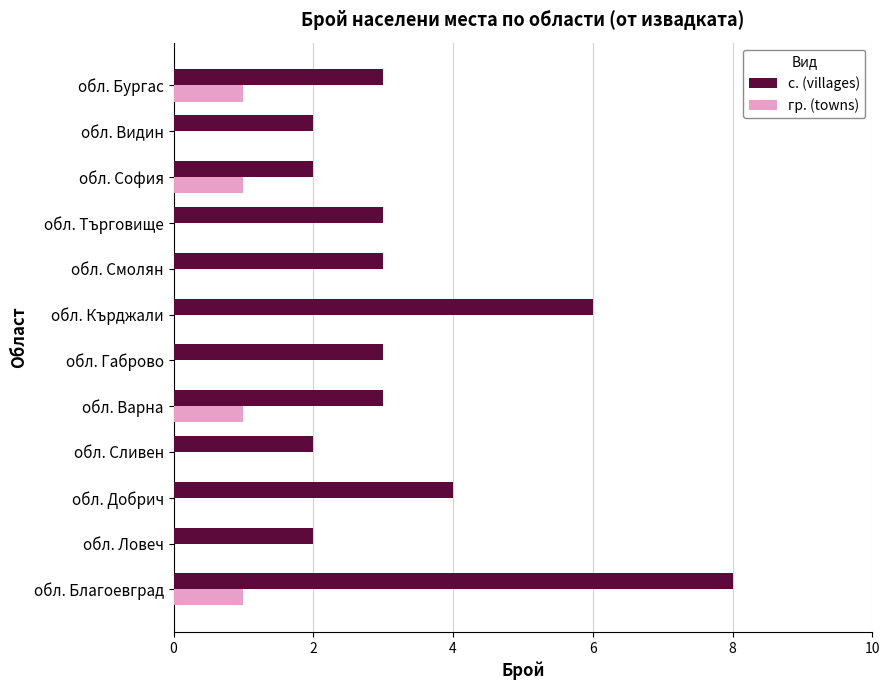

Count the number of categories in the chart.

12